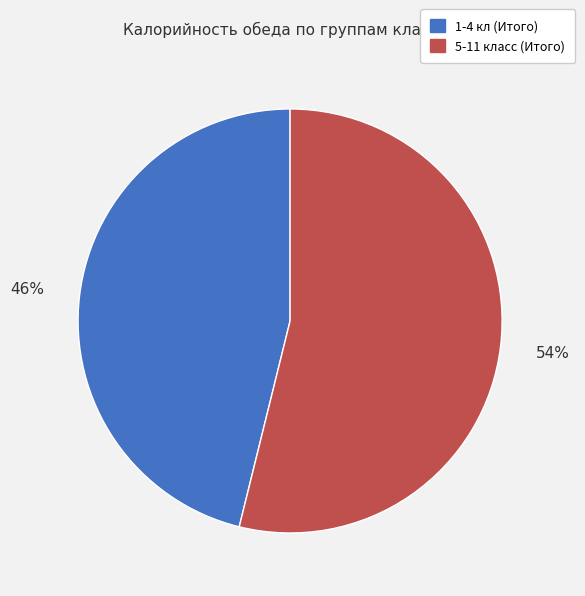

Is the sum of 1-4 кл (Итого) and 5-11 класс (Итого) greater than half?

Yes